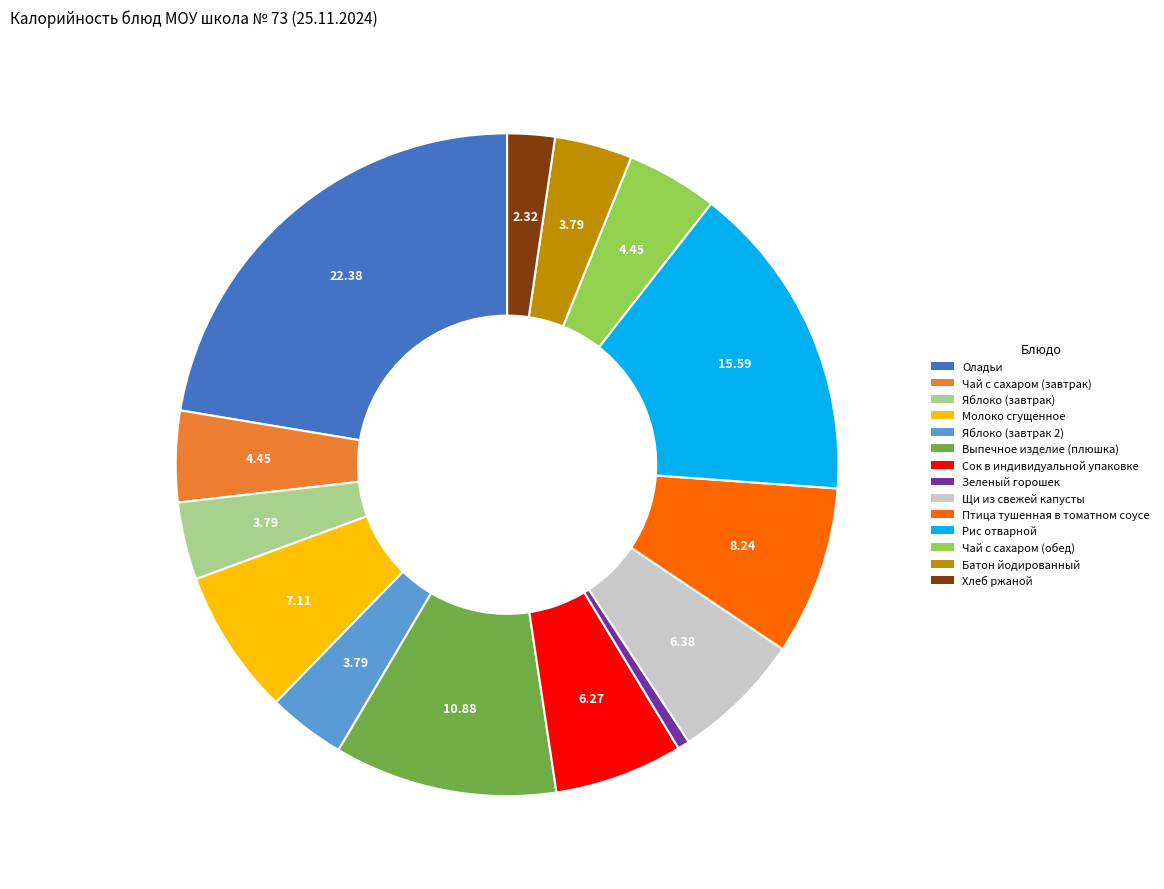

What is the smallest slice in the pie chart?

Зеленый горошек